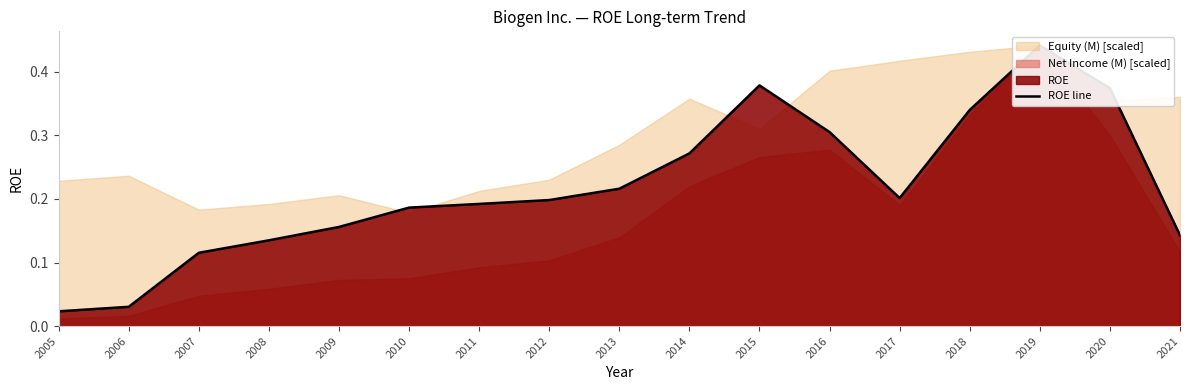

True or false: the data shows 0.1 at 2021.

True